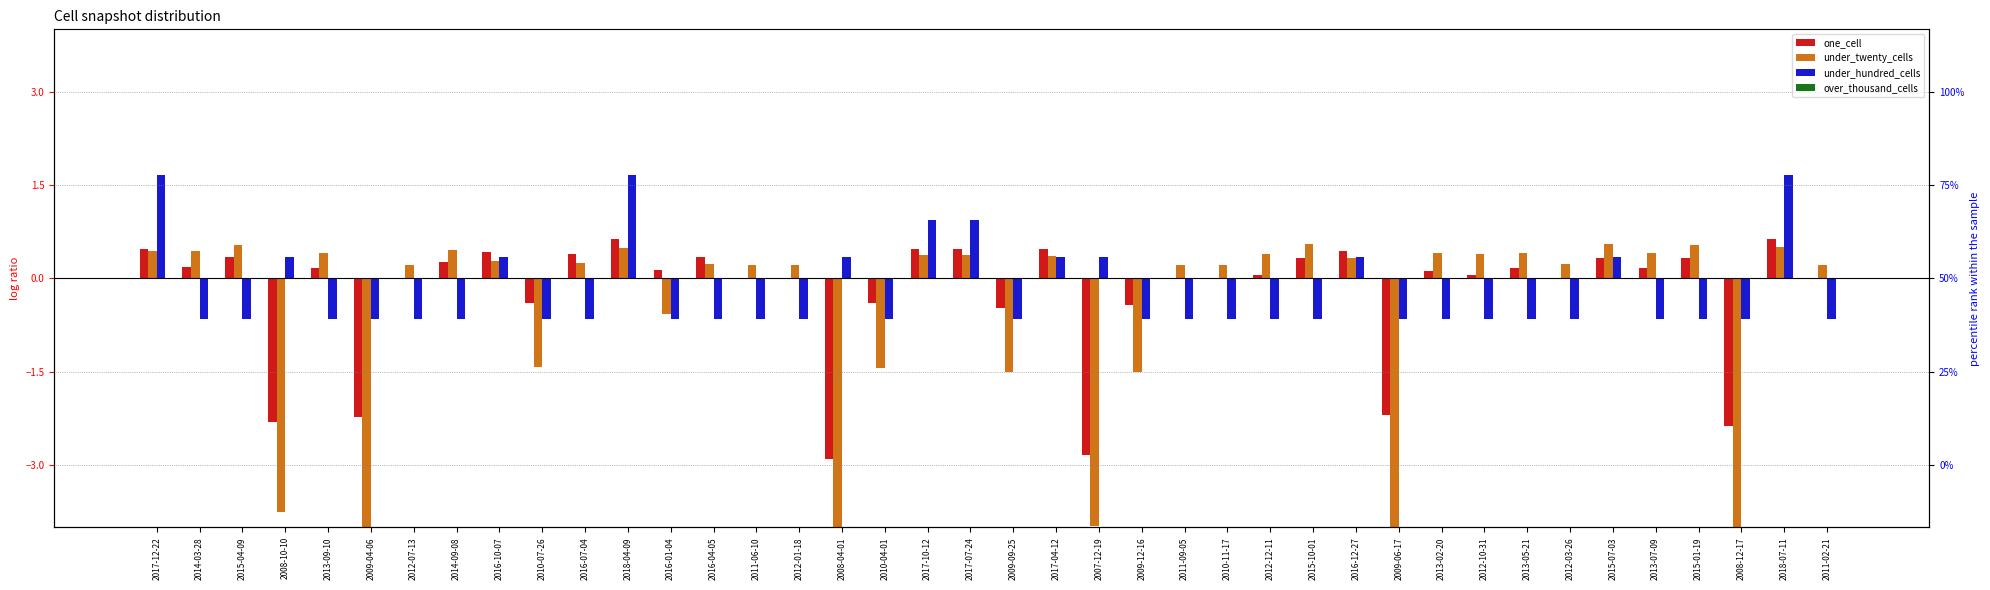

Which label corresponds to the smallest value in the chart?

2008-12-17